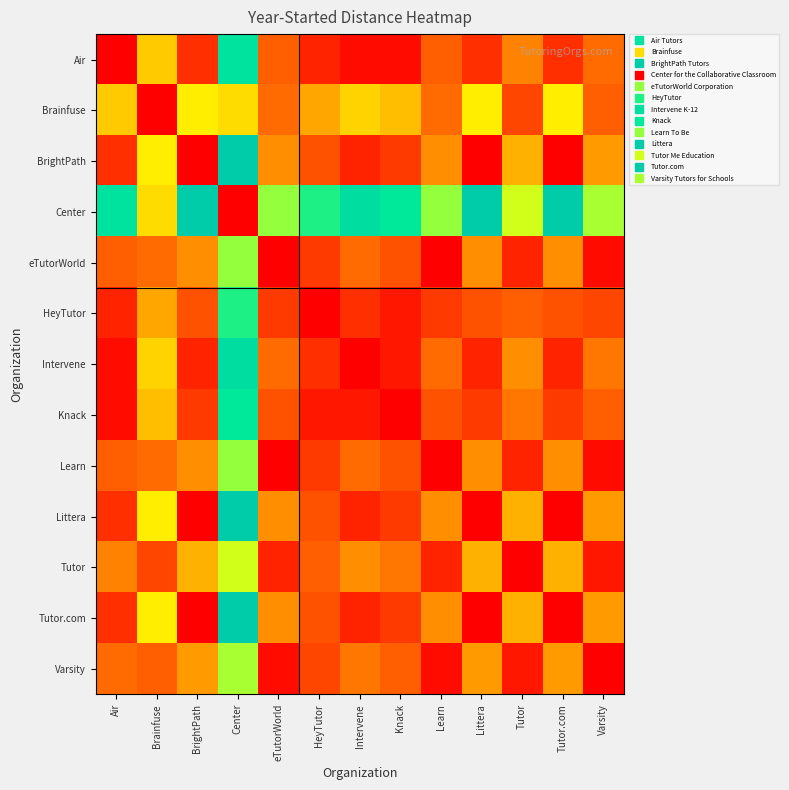

What is the total value across all series at Air?

265.0